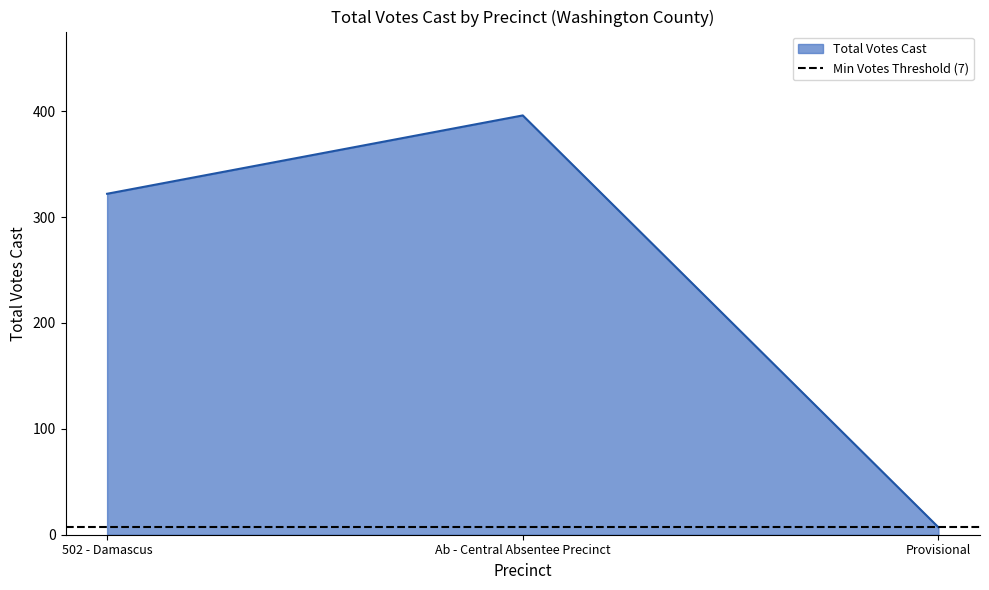

What is the ratio of the value at 502 - Damascus to the value at Provisional?

46.0